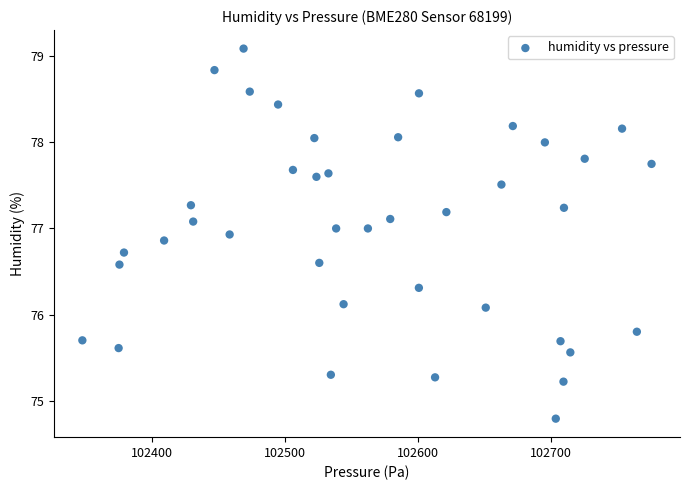

What is the range of Y values (max minus min)?

4.3